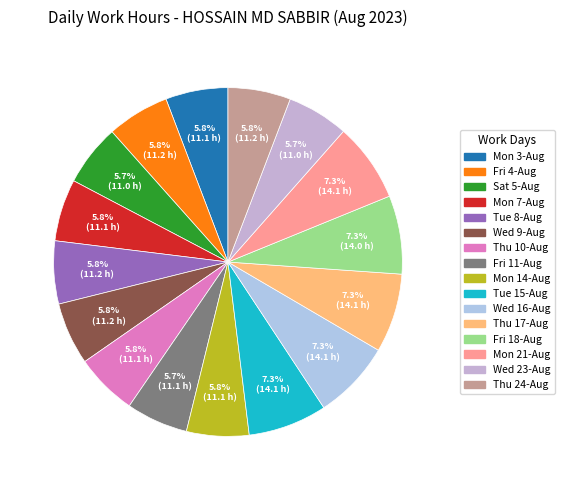

Combined, what portion of the pie is Fri 18-Aug and Mon 7-Aug?

13.0%